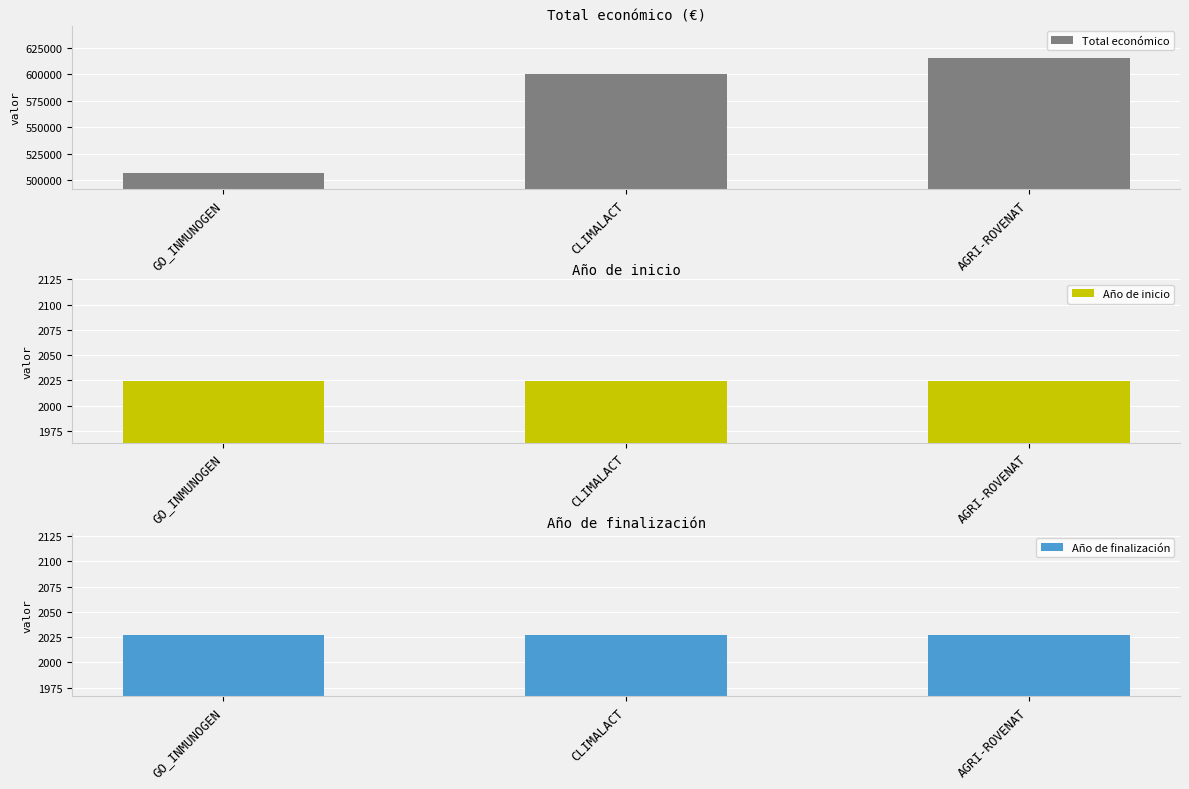

List the series in order of their peak value, highest first.

Total económico, Año de finalización, Año de inicio